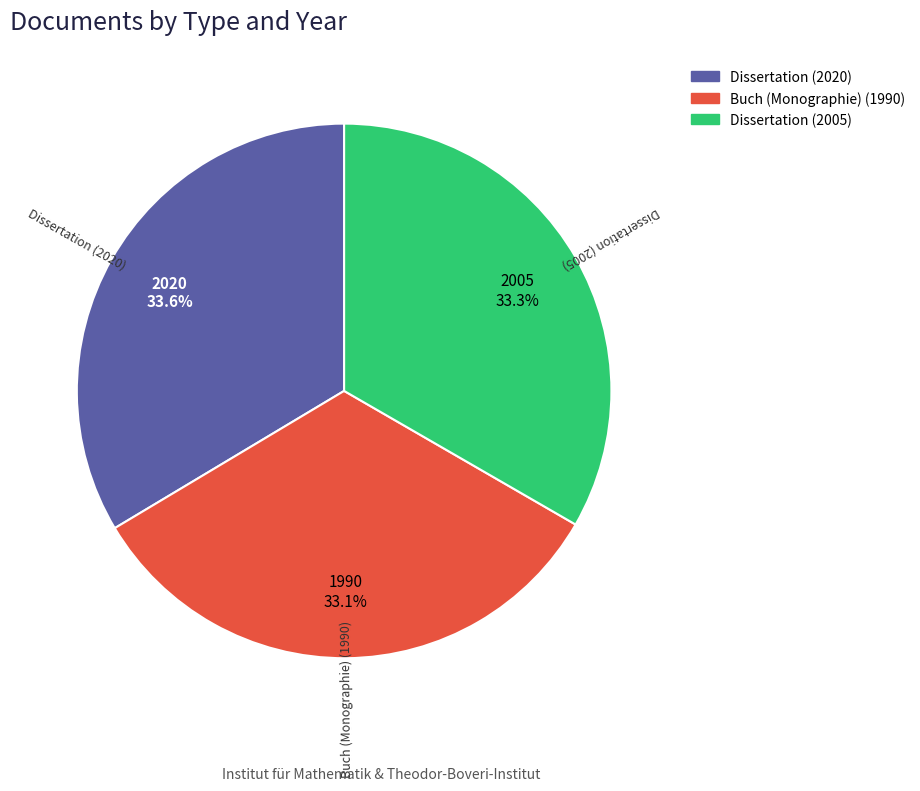

Approximately how many times larger is the value at Buch (Monographie) (1990) compared to Dissertation (2020)?

1.0